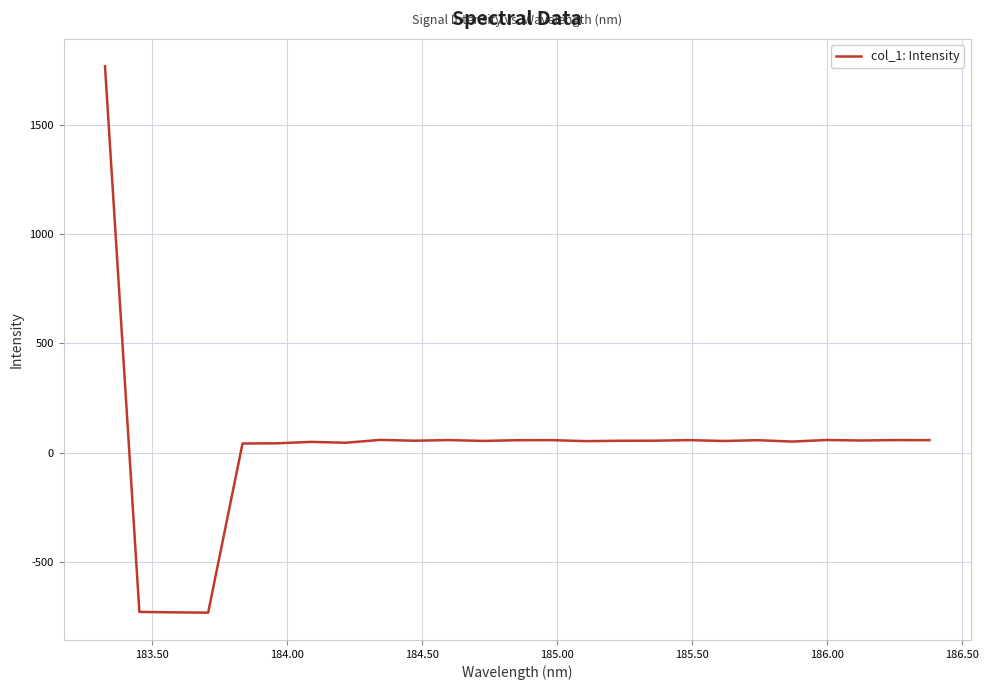

What is the minimum value shown in the chart?

-730.8